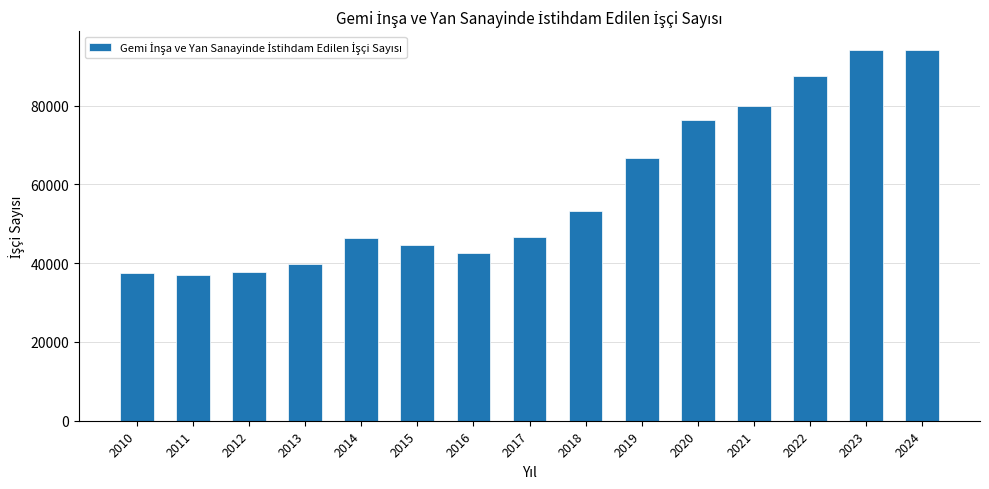

What is the minimum value shown in the chart?

37006.0